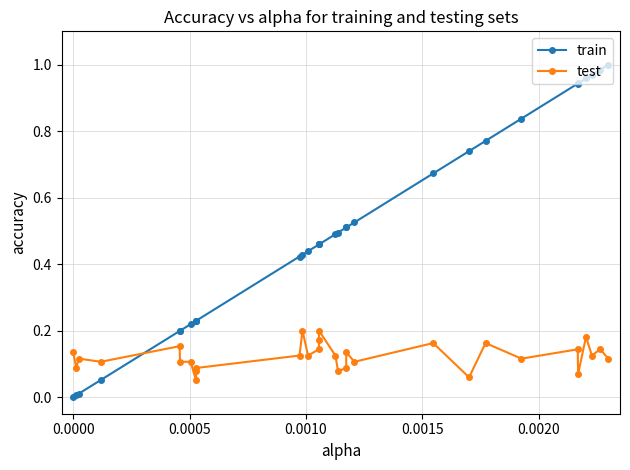

List the series in order of their overall mean, lowest first.

test, train